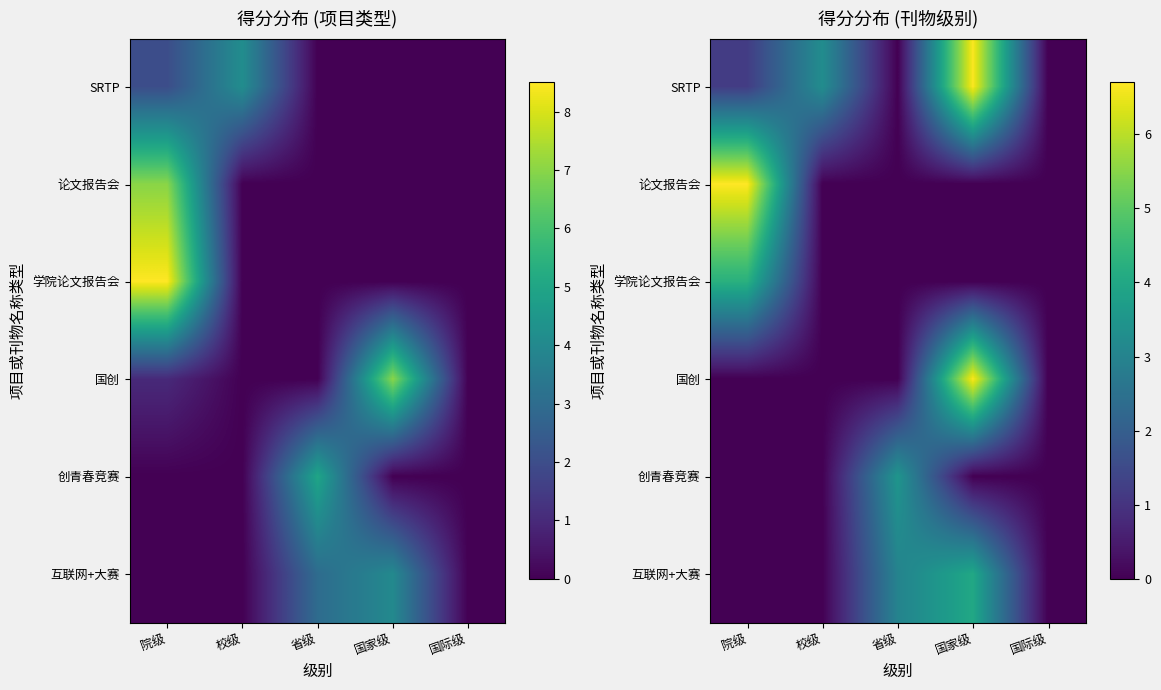

True or false: SRTP has a value of 9.9 at 国家级.

False